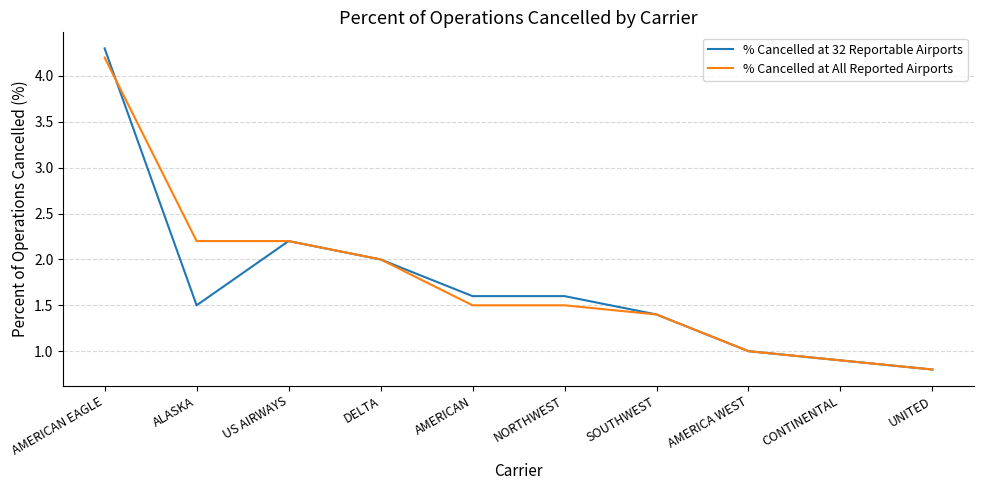

Which series has the widest spread of values?

% Cancelled at 32 Reportable Airports